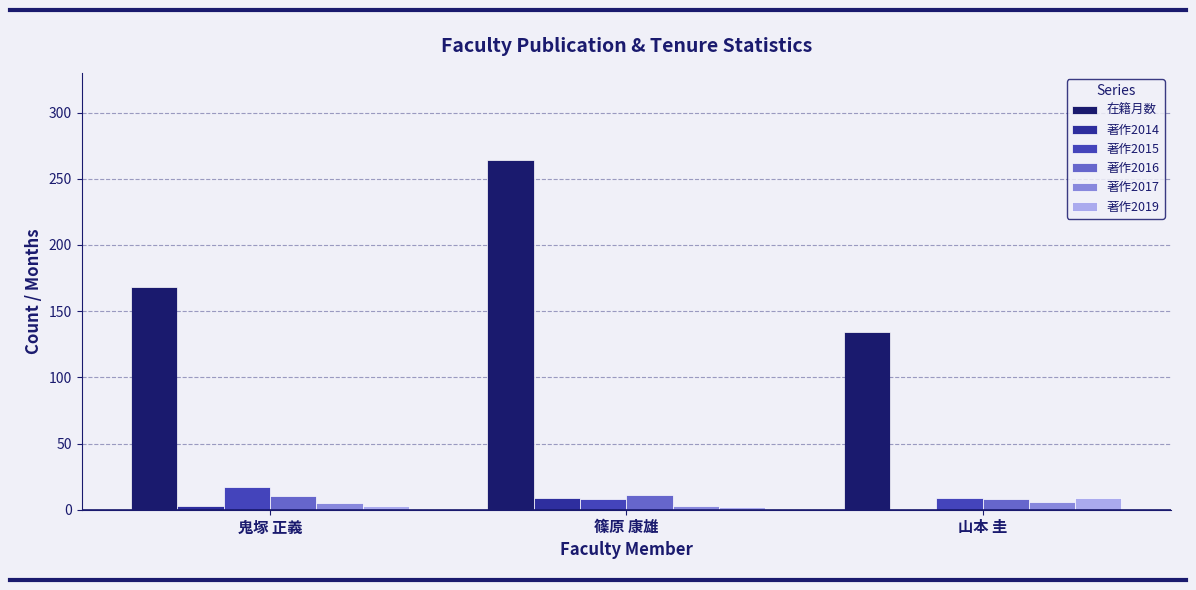

Which series changed the most between 篠原 康雄 and 山本 圭?

在籍月数